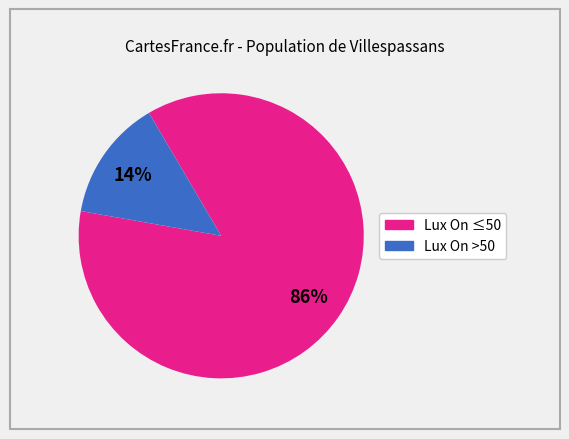

Is there a majority slice in this chart?

Yes